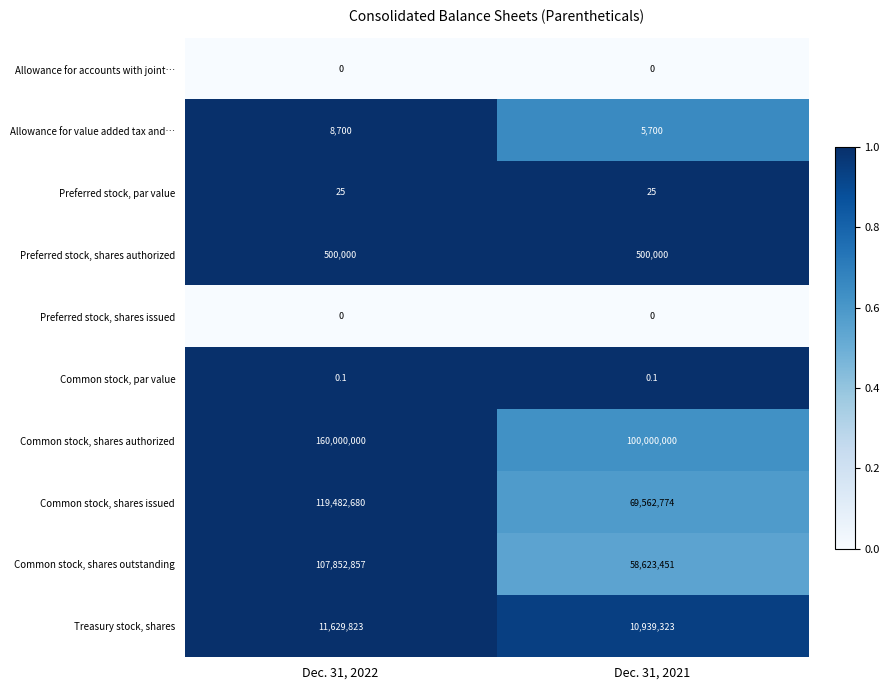

The Allowance for value added tax and… series shows 5700.0 at Dec. 31, 2021. True or false?

True